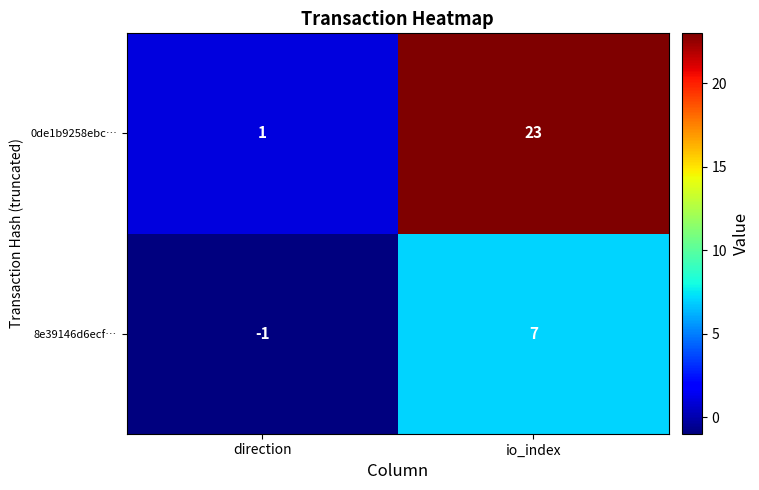

What is the minimum value shown in the chart?

-1